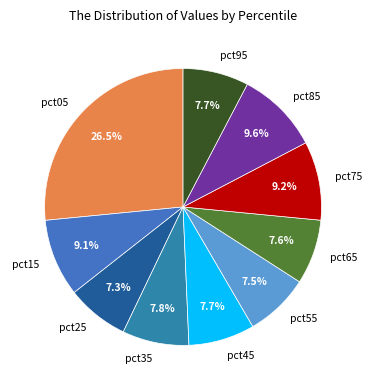

What is the largest slice in the pie chart?

pct05